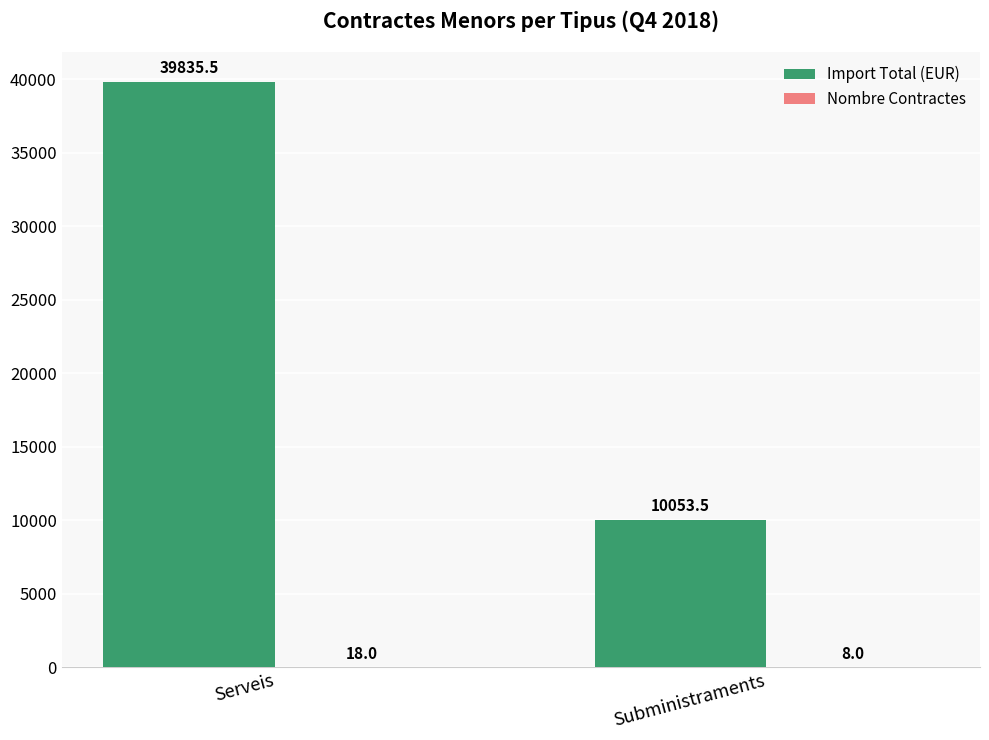

Which series changed the most between Serveis and Subministraments?

Import Total (EUR)